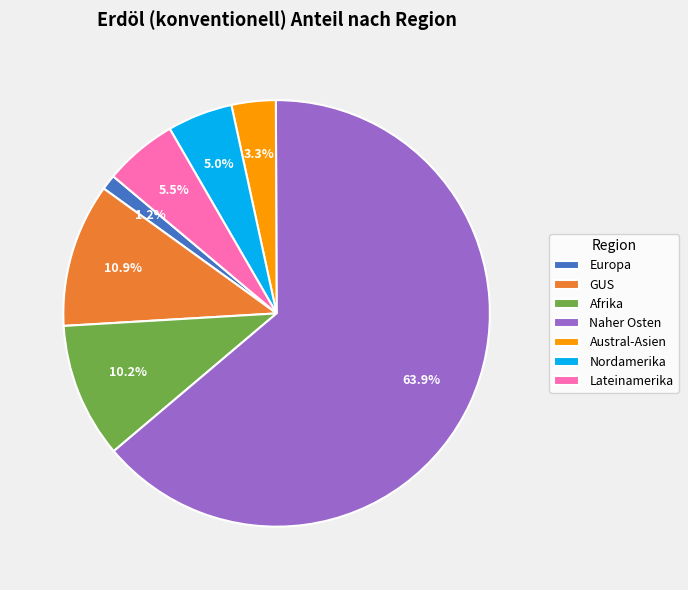

To the nearest percent, what is the difference between the Afrika and Nordamerika slice percentages?

5%